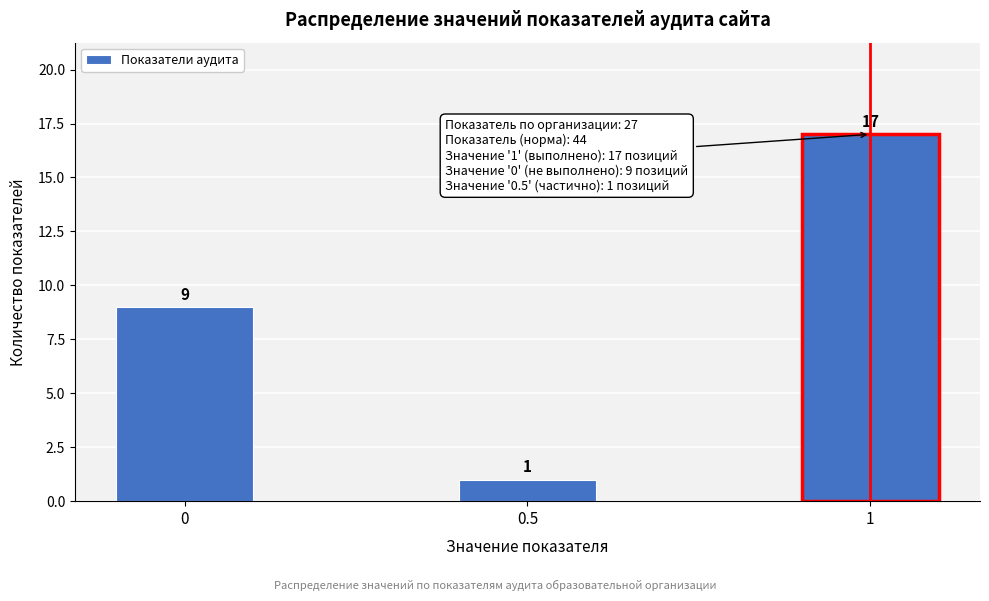

Reading left to right, list all the values displayed in this chart.

9	1	17